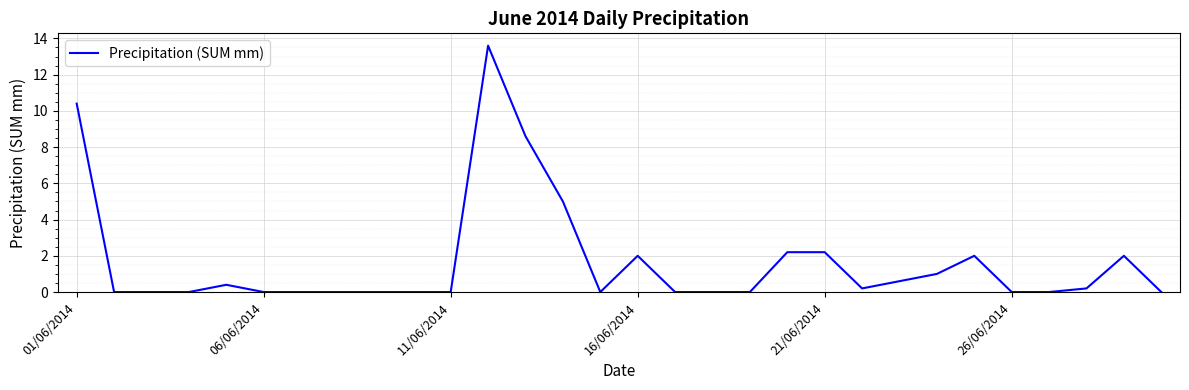

What is the difference between the maximum and minimum values?

13.6